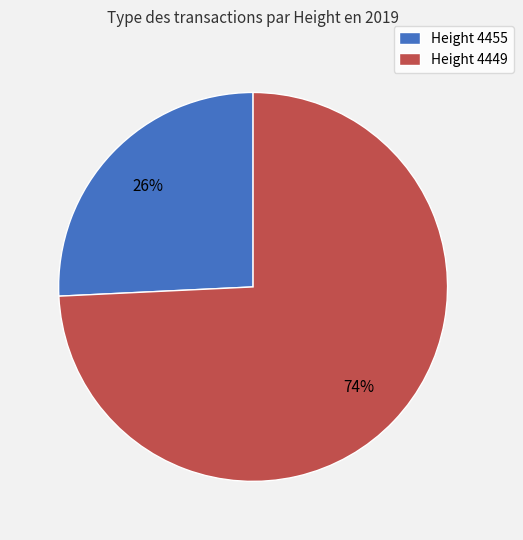

Which slice represents more than half of the pie?

Height 4449